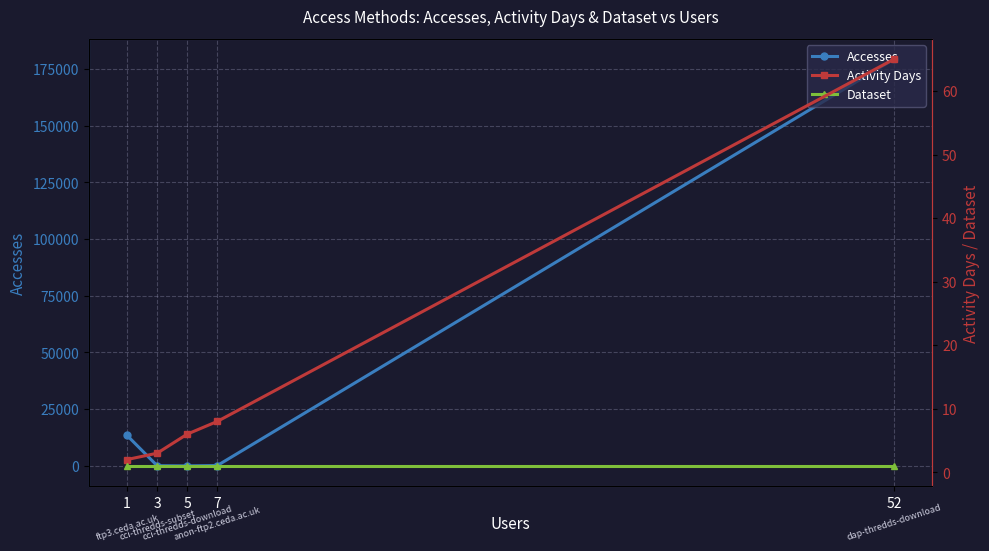

True or false: Activity Days and Dataset cross at least once.

False